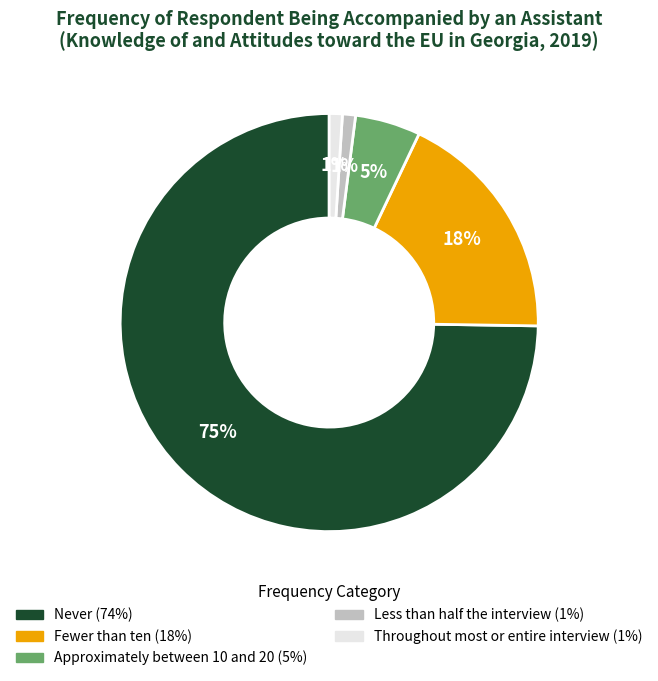

Does Throughout most or entire interview account for over 50% of the chart?

No